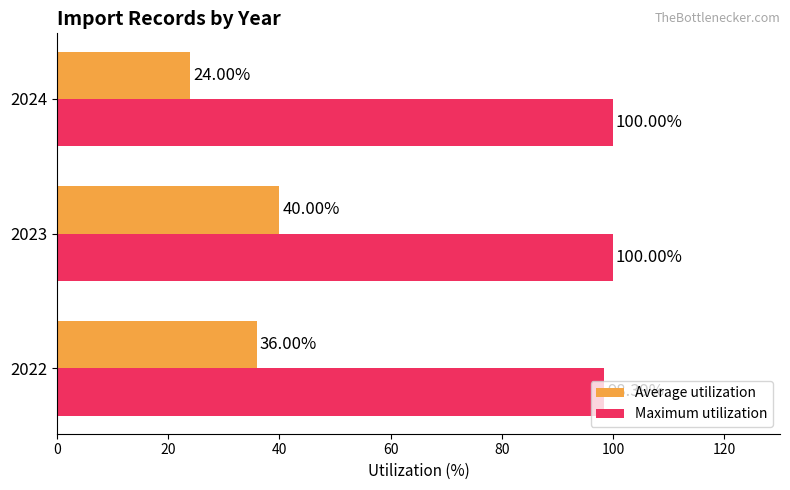

What is the difference between the maximum and minimum values in the Maximum utilization series?

1.6